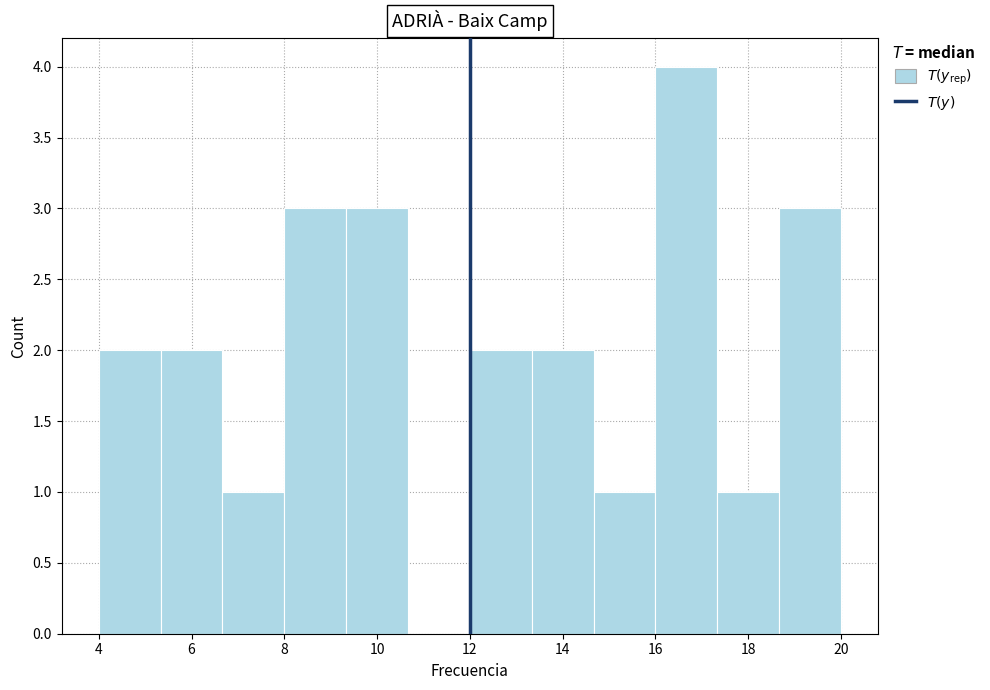

How tall is the bar that spans 16.0 to 17.4 on the x-axis? Neither the bar edges nor the heights are printed on the chart, so give them approximately, as read against the axes.

4